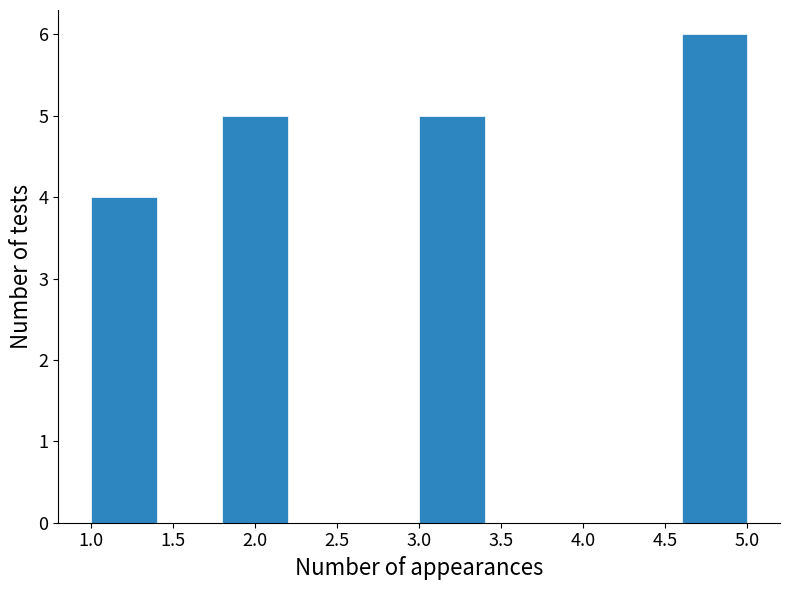

Reading left to right, transcribe this chart: for each bar, give the range it covers on the x-axis and its height. The values are not printed on the chart, so give them approximately, as read against the axis.

1.0 to 1.4: 4
1.4 to 1.8: 0
1.8 to 2.2: 5
2.2 to 2.6: 0
2.6 to 3.0: 0
3.0 to 3.4: 5
3.4 to 3.8: 0
3.8 to 4.2: 0
4.2 to 4.6: 0
4.6 to 5.0: 6